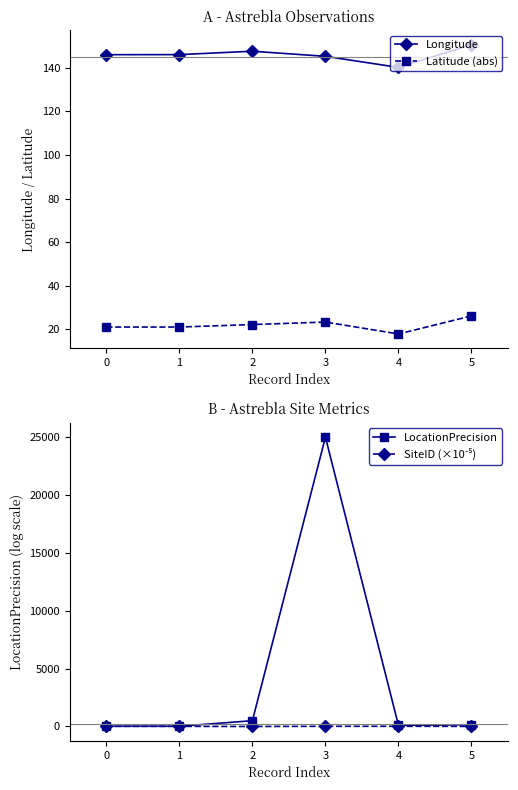

What is the approximate value of Latitude (abs) at 0?

21.1